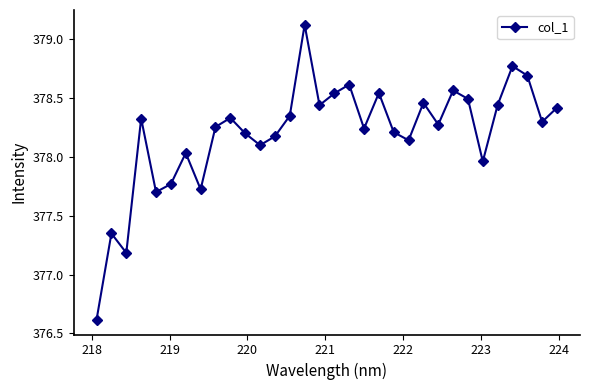

What is the sum of all values?

12102.4